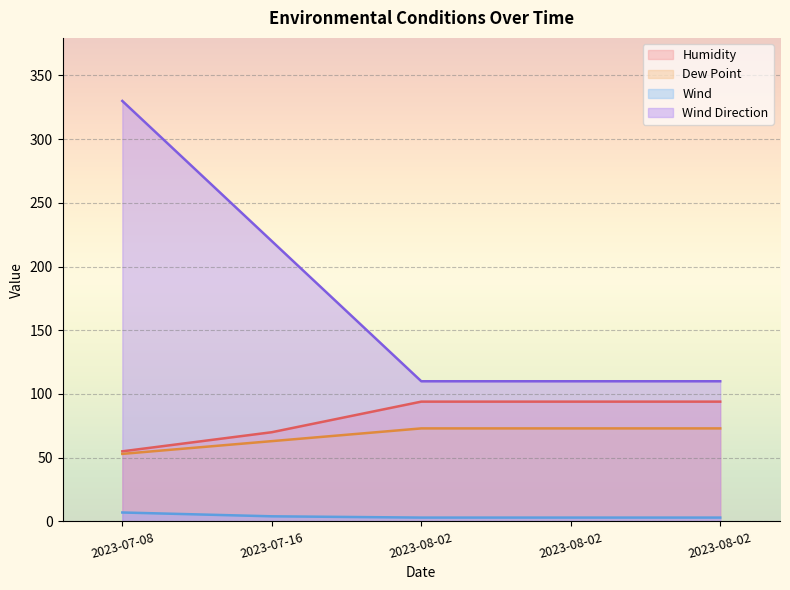

How many data points does each series have?

5